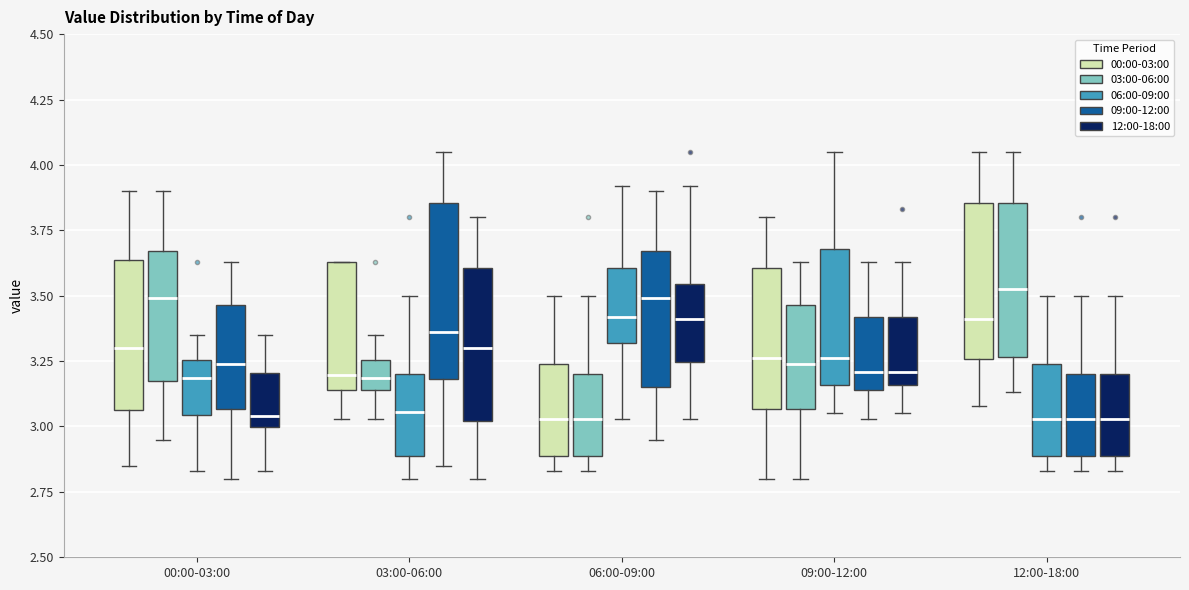

Reading left to right, transcribe this box plot: for each box, give where its median line is, the range the box spans, and where its two whiskers end, as read against the y-axis. The values are not printed on the chart, so give them approximately, as read against the axis.

00:00-03:00 (00:00-03:00): median 3.30, box 3.05 to 3.65, whiskers 2.85 to 3.90
00:00-03:00 (03:00-06:00): median 3.50, box 3.20 to 3.65, whiskers 2.95 to 3.90
00:00-03:00 (06:00-09:00): median 3.20, box 3.05 to 3.25, whiskers 2.85 to 3.35
00:00-03:00 (09:00-12:00): median 3.25, box 3.05 to 3.45, whiskers 2.80 to 3.65
00:00-03:00 (12:00-18:00): median 3.05, box 3.00 to 3.20, whiskers 2.85 to 3.35
03:00-06:00 (00:00-03:00): median 3.20, box 3.15 to 3.65, whiskers 3.05 to 3.65
03:00-06:00 (03:00-06:00): median 3.20, box 3.15 to 3.25, whiskers 3.05 to 3.35
03:00-06:00 (06:00-09:00): median 3.05, box 2.90 to 3.20, whiskers 2.80 to 3.50
03:00-06:00 (09:00-12:00): median 3.35, box 3.20 to 3.85, whiskers 2.85 to 4.05
03:00-06:00 (12:00-18:00): median 3.30, box 3.00 to 3.60, whiskers 2.80 to 3.80
06:00-09:00 (00:00-03:00): median 3.05, box 2.90 to 3.25, whiskers 2.85 to 3.50
06:00-09:00 (03:00-06:00): median 3.05, box 2.90 to 3.20, whiskers 2.85 to 3.50
06:00-09:00 (06:00-09:00): median 3.40, box 3.30 to 3.60, whiskers 3.05 to 3.90
06:00-09:00 (09:00-12:00): median 3.50, box 3.15 to 3.65, whiskers 2.95 to 3.90
06:00-09:00 (12:00-18:00): median 3.40, box 3.25 to 3.55, whiskers 3.05 to 3.90
09:00-12:00 (00:00-03:00): median 3.25, box 3.05 to 3.60, whiskers 2.80 to 3.80
09:00-12:00 (03:00-06:00): median 3.25, box 3.05 to 3.45, whiskers 2.80 to 3.65
09:00-12:00 (06:00-09:00): median 3.25, box 3.15 to 3.70, whiskers 3.05 to 4.05
09:00-12:00 (09:00-12:00): median 3.20, box 3.15 to 3.40, whiskers 3.05 to 3.65
09:00-12:00 (12:00-18:00): median 3.20, box 3.15 to 3.40, whiskers 3.05 to 3.65
12:00-18:00 (00:00-03:00): median 3.40, box 3.25 to 3.85, whiskers 3.10 to 4.05
12:00-18:00 (03:00-06:00): median 3.55, box 3.25 to 3.85, whiskers 3.15 to 4.05
12:00-18:00 (06:00-09:00): median 3.05, box 2.90 to 3.25, whiskers 2.85 to 3.50
12:00-18:00 (09:00-12:00): median 3.05, box 2.90 to 3.20, whiskers 2.85 to 3.50
12:00-18:00 (12:00-18:00): median 3.05, box 2.90 to 3.20, whiskers 2.85 to 3.50